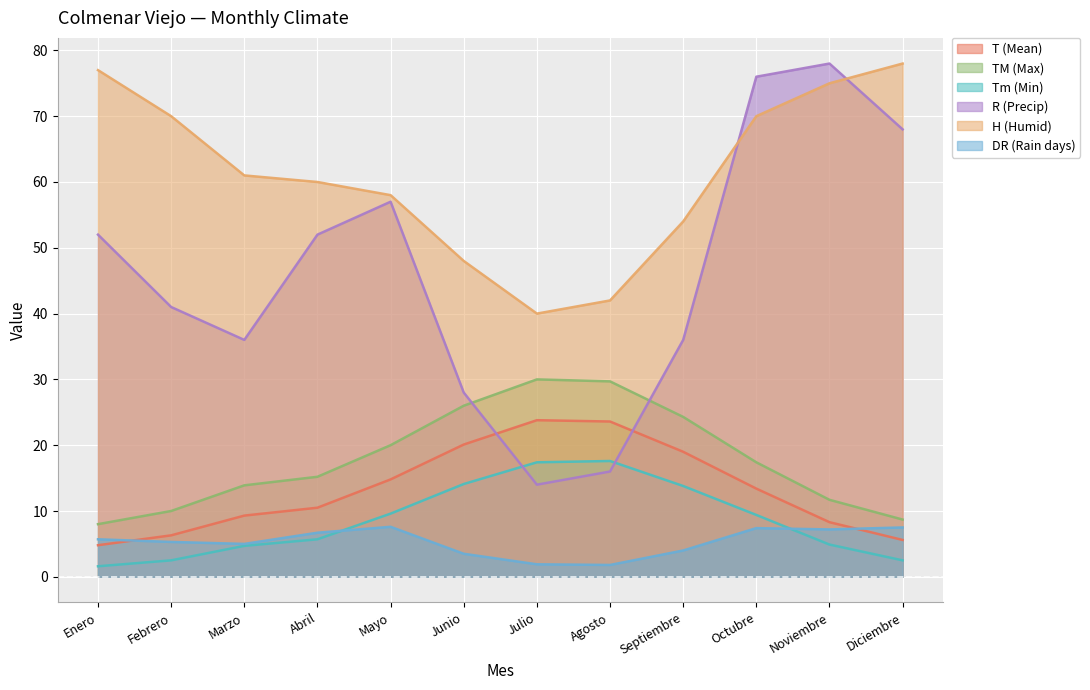

Read the TM (Max) value at Enero.

8.0